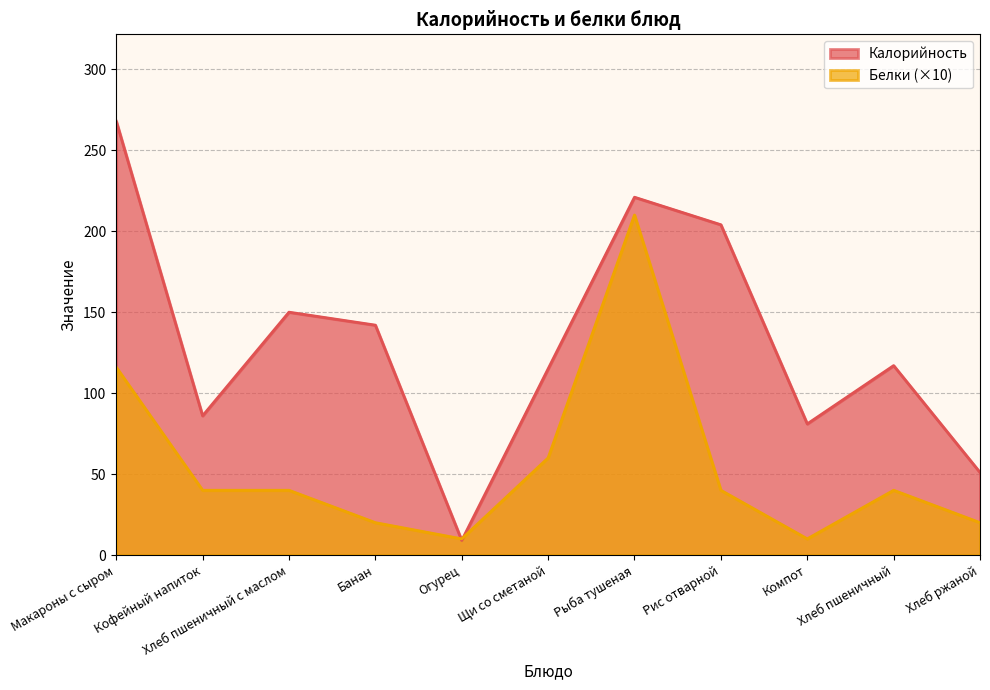

At which category does Белки reach its first local peak?

Рыба тушеная